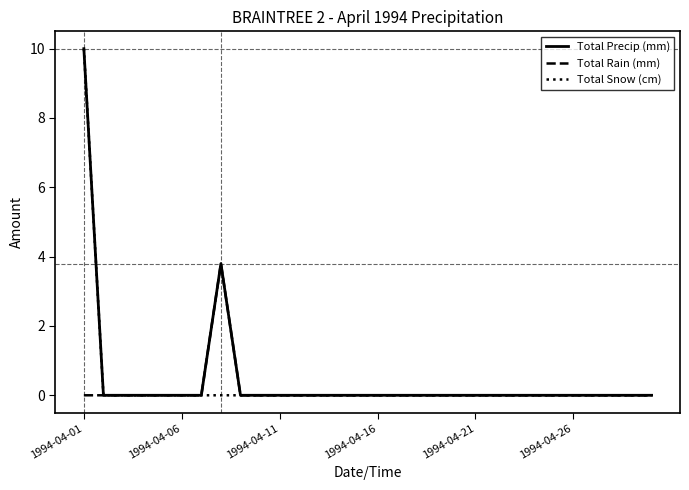

True or false: Total Rain (mm) and Total Snow (cm) cross at least once.

False